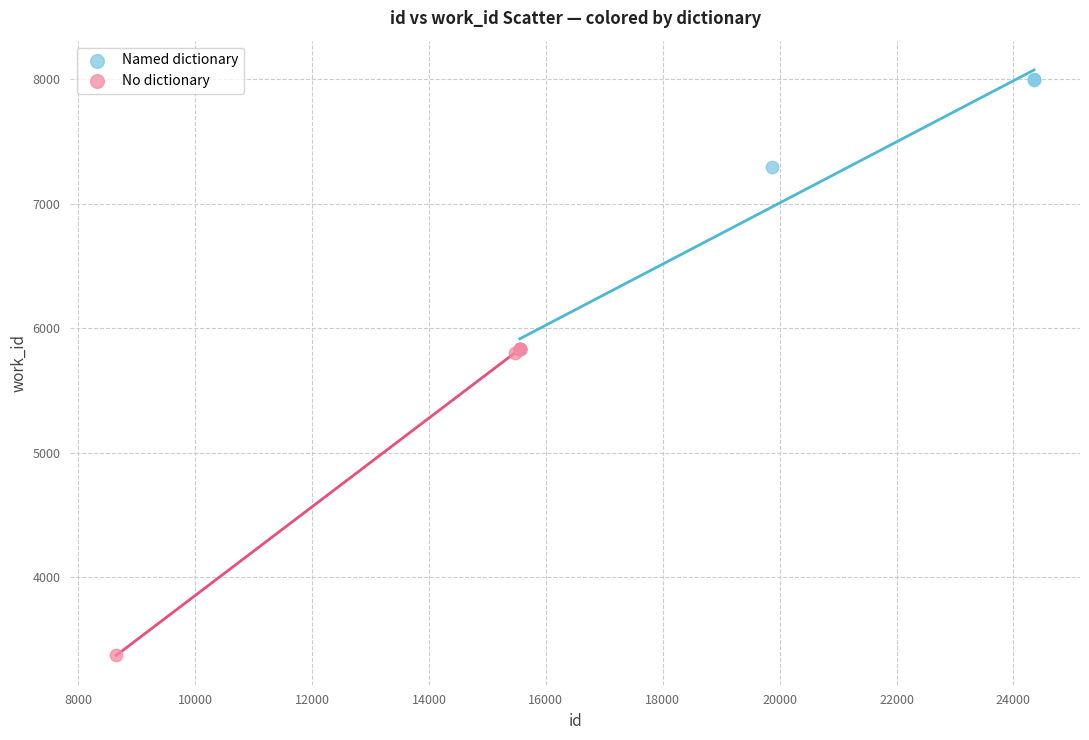

Which series contains the lowest Y value?

No dictionary